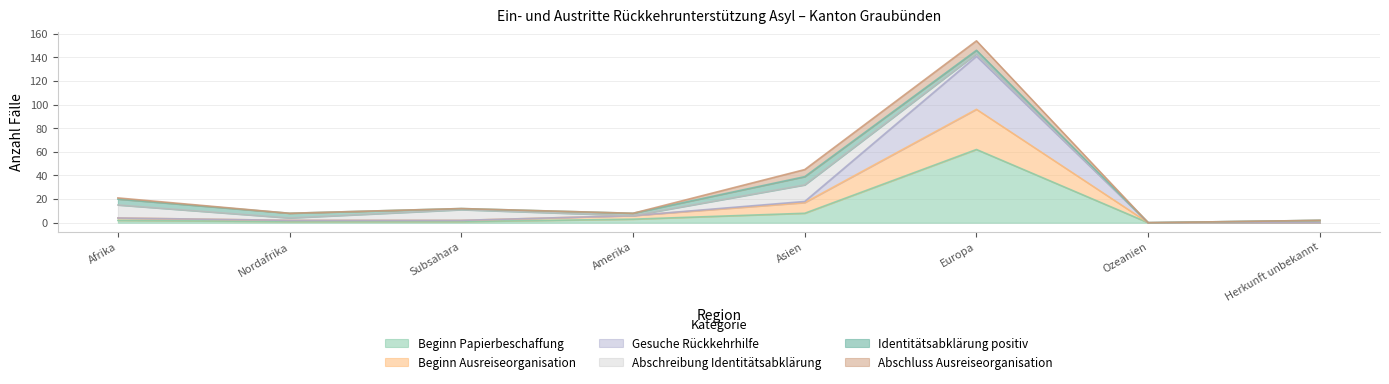

What is the total value across all series at Subsahara?

12